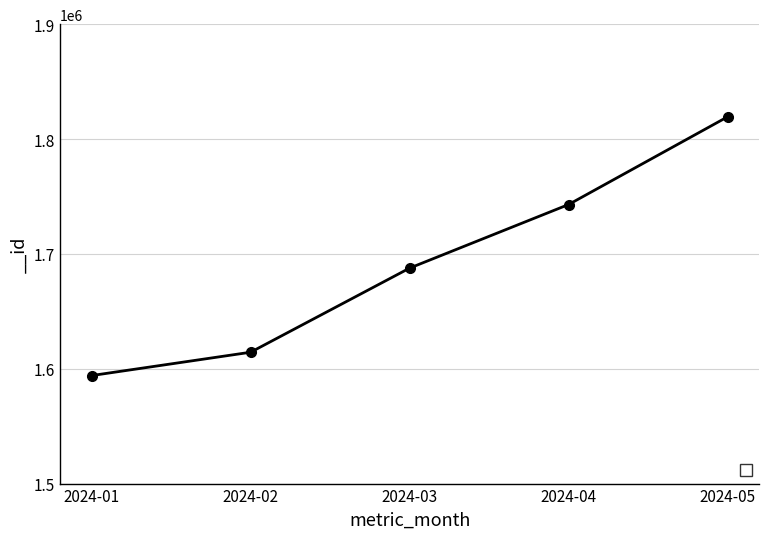

True or false: the data has more than 0 interior local peaks.

False